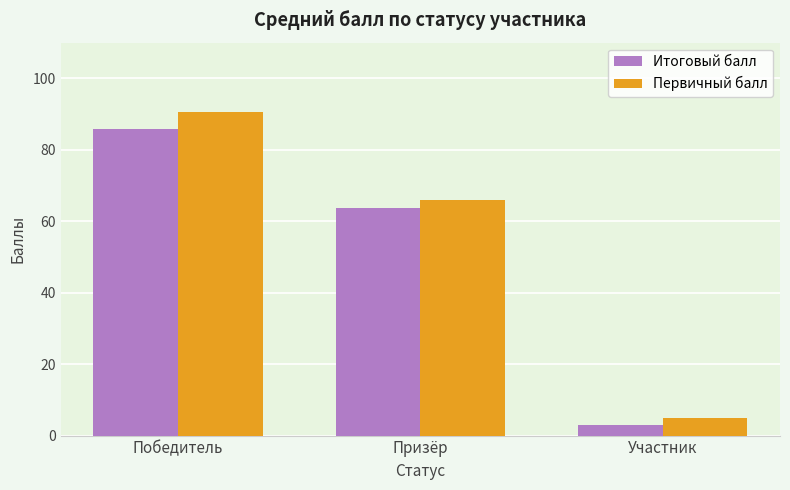

Reading left to right, list all the values displayed in this chart.

Итоговый балл: 85.8	63.8	3.0
Первичный балл: 90.5	66.0	5.0